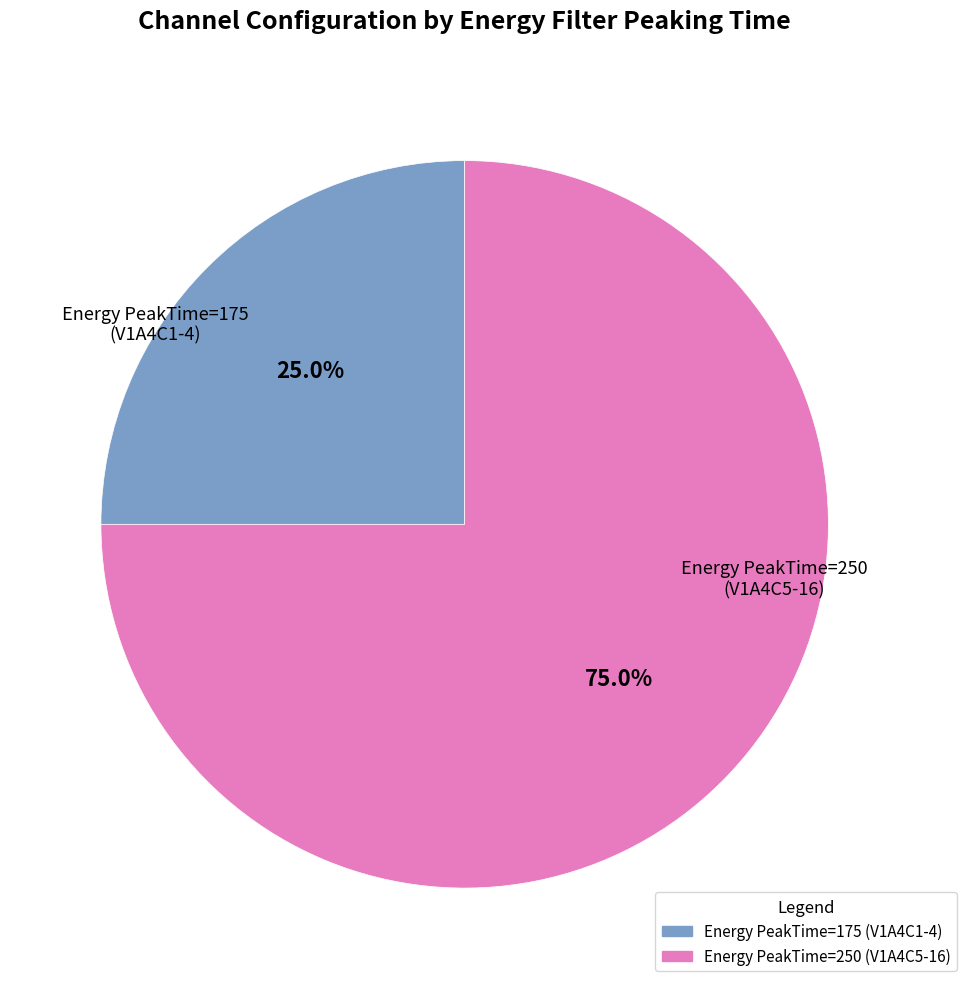

Which has a higher value, Energy PeakTime=250 (V1A4C5-16) or Energy PeakTime=175 (V1A4C1-4)?

Energy PeakTime=250 (V1A4C5-16)